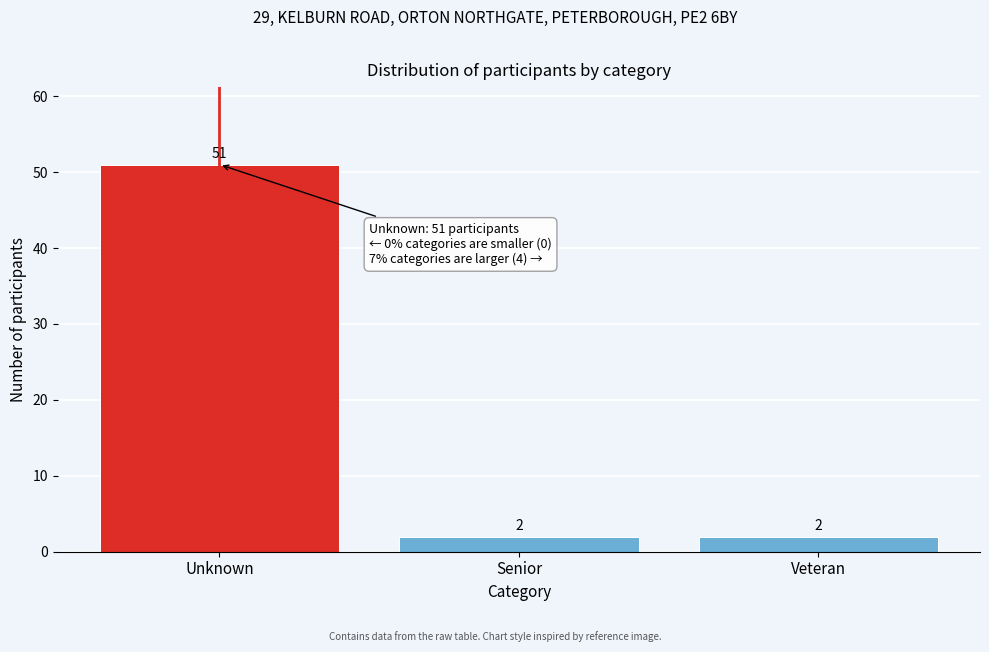

Reading left to right, what are all the values shown in this chart?

51	2	2